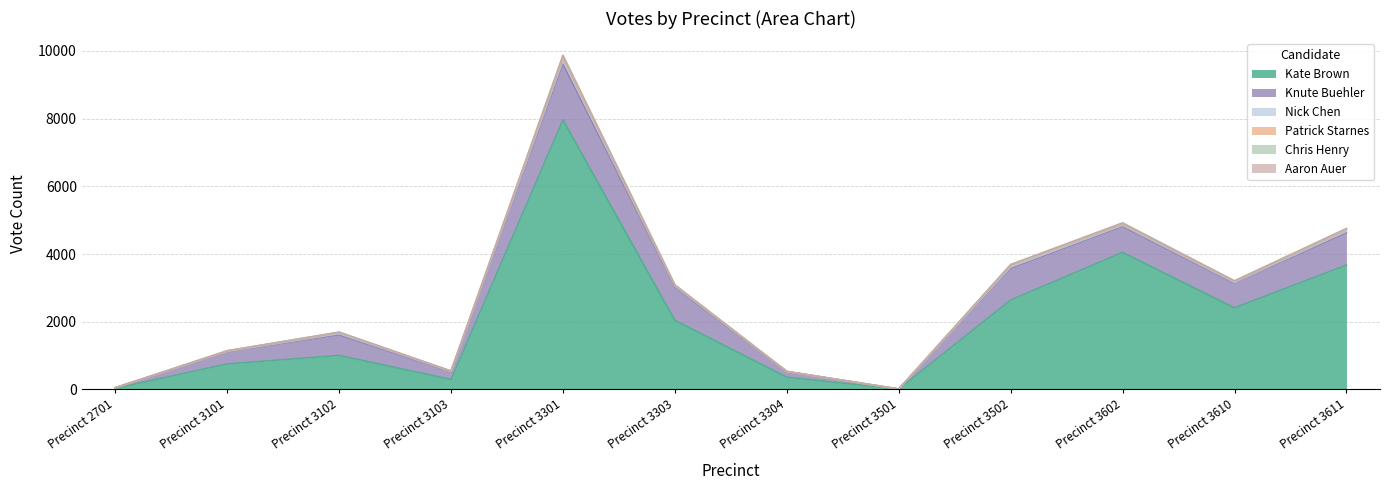

At Precinct 3301, list the series in order from largest to smallest.

Kate Brown, Knute Buehler, Nick Chen, Patrick Starnes, Chris Henry, Aaron Auer